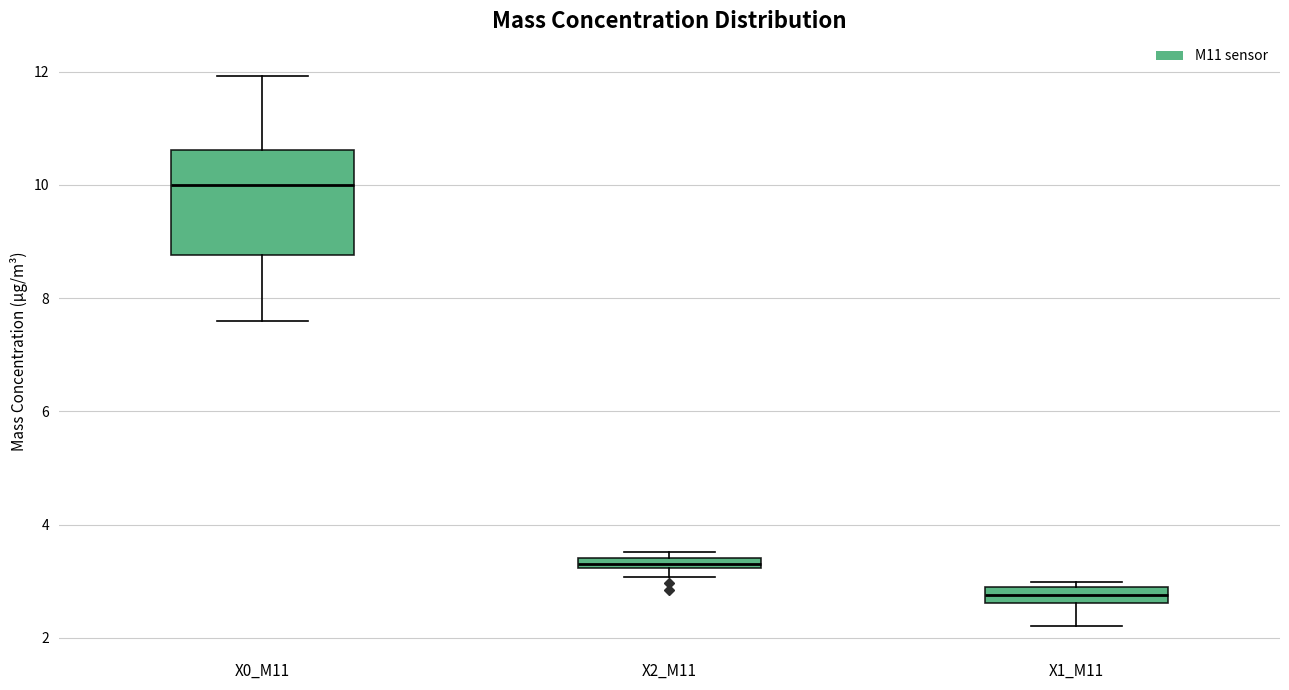

Where is the lower edge of the box for X1_M11 on the y-axis? The values are not printed on the chart, so give them approximately, as read against the axis.

2.6